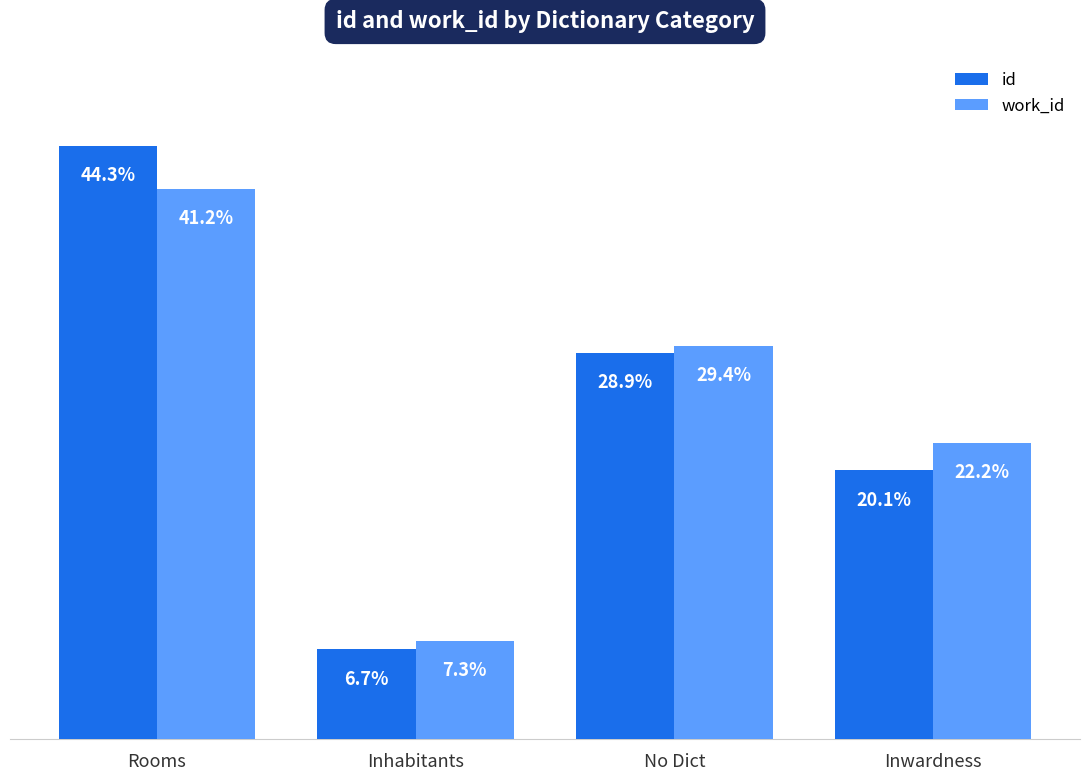

Where does the work_id series first go above 29?

Rooms